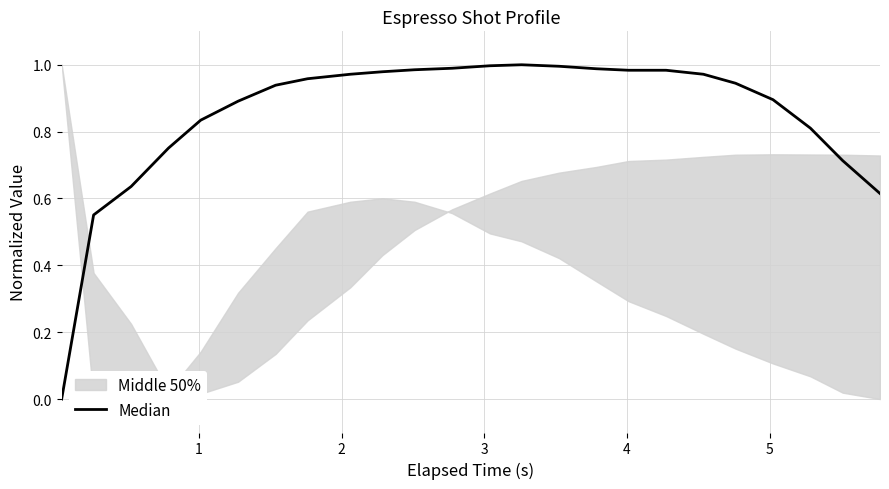

True or false: there are more than 2 points higher than both neighbors.

False